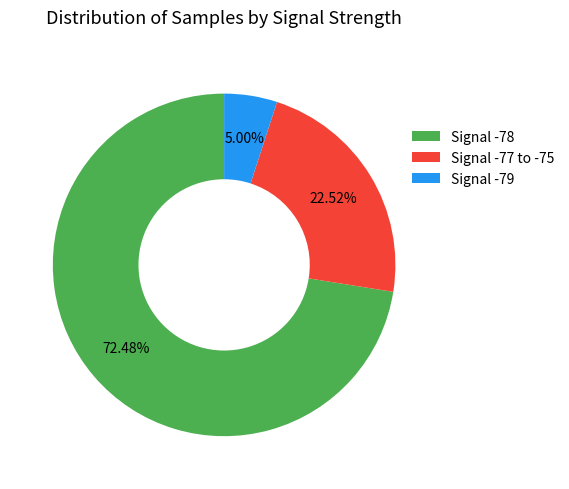

Rank the categories by value from highest to lowest.

Signal -78, Signal -77 to -75, Signal -79